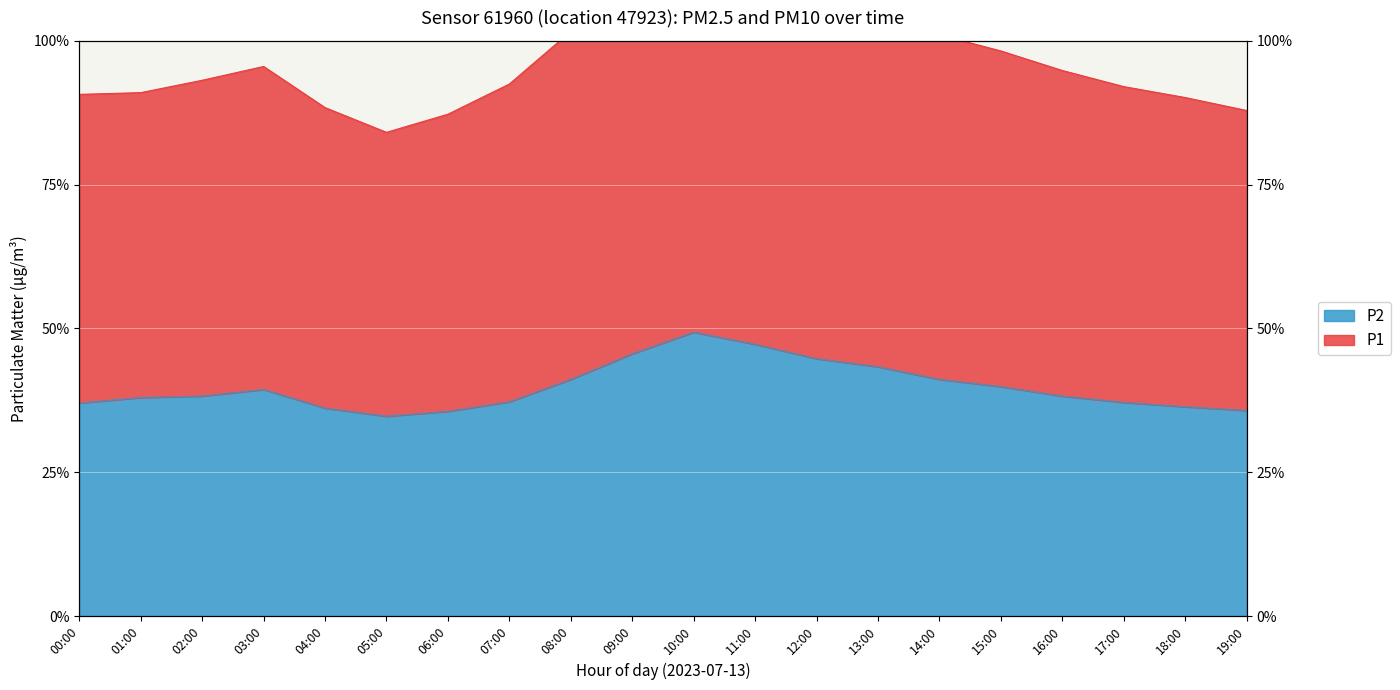

True or false: P2 has more than 0 interior local peaks.

True